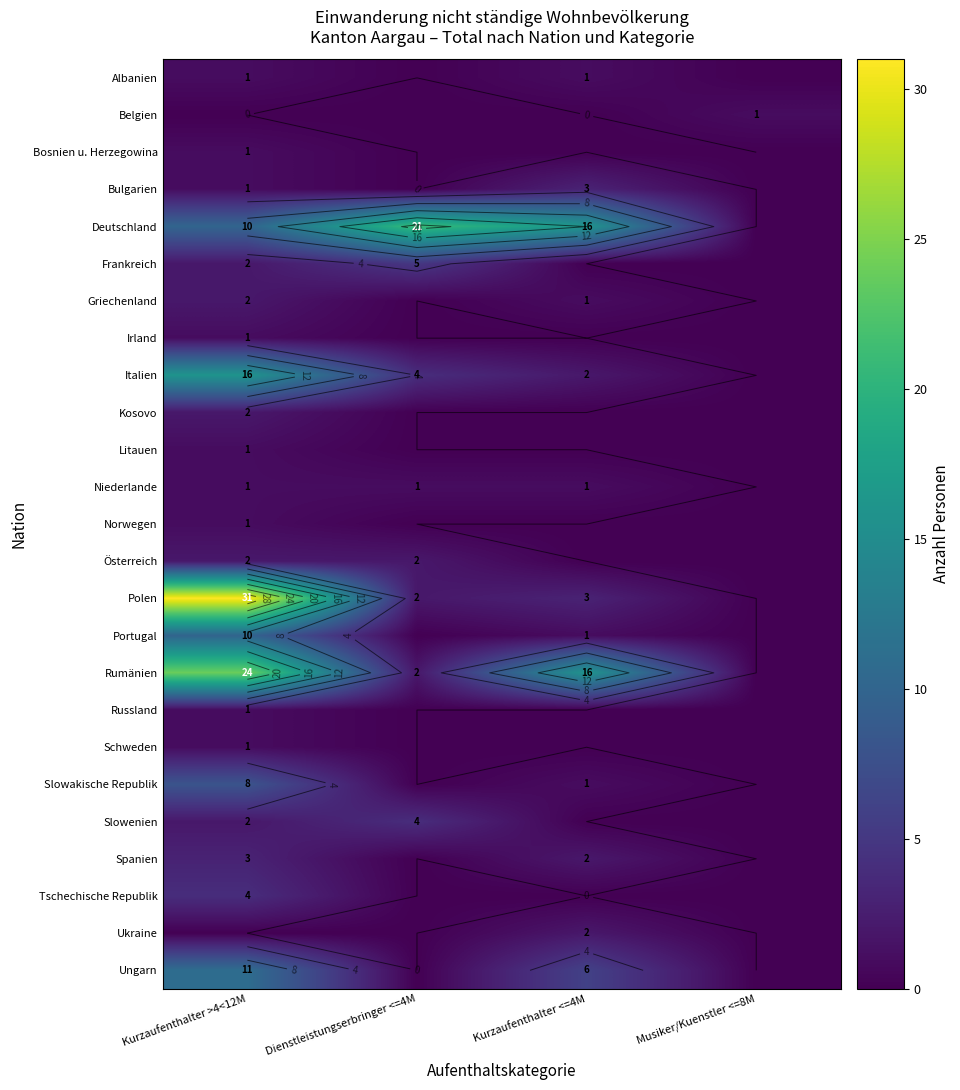

What is the difference between the Slowakische Republik values at Dienstleistungserbringer <=4M and Kurzaufenthalter >4<12M?

8